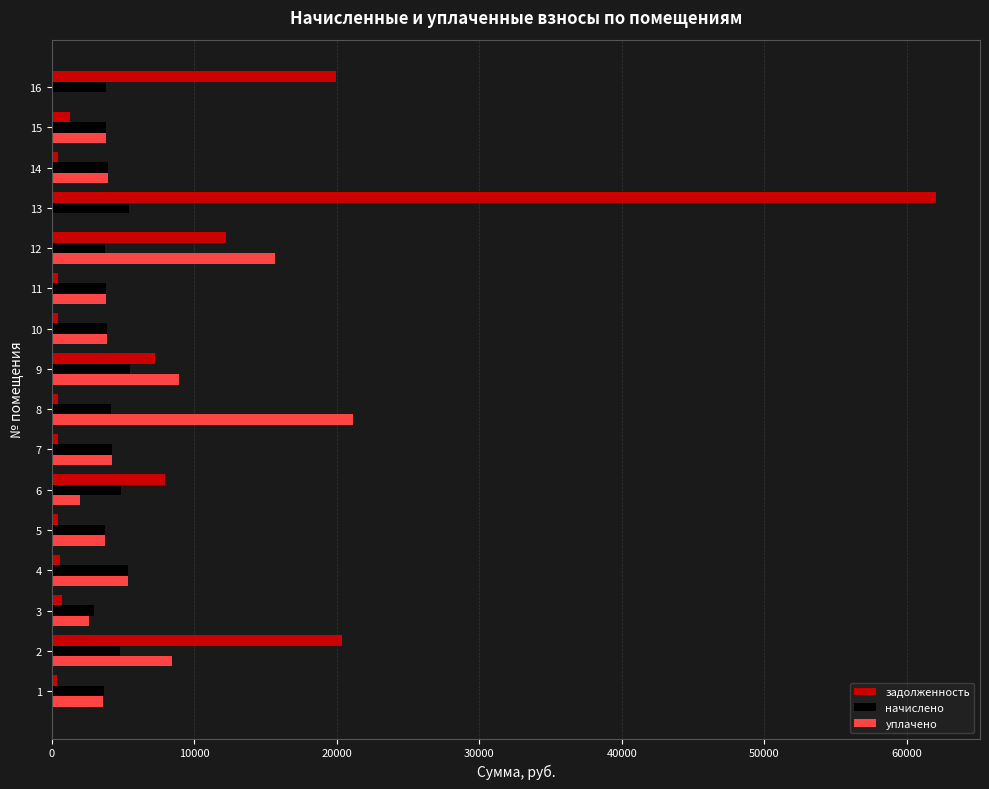

What is the maximum value shown in the chart?

62026.7